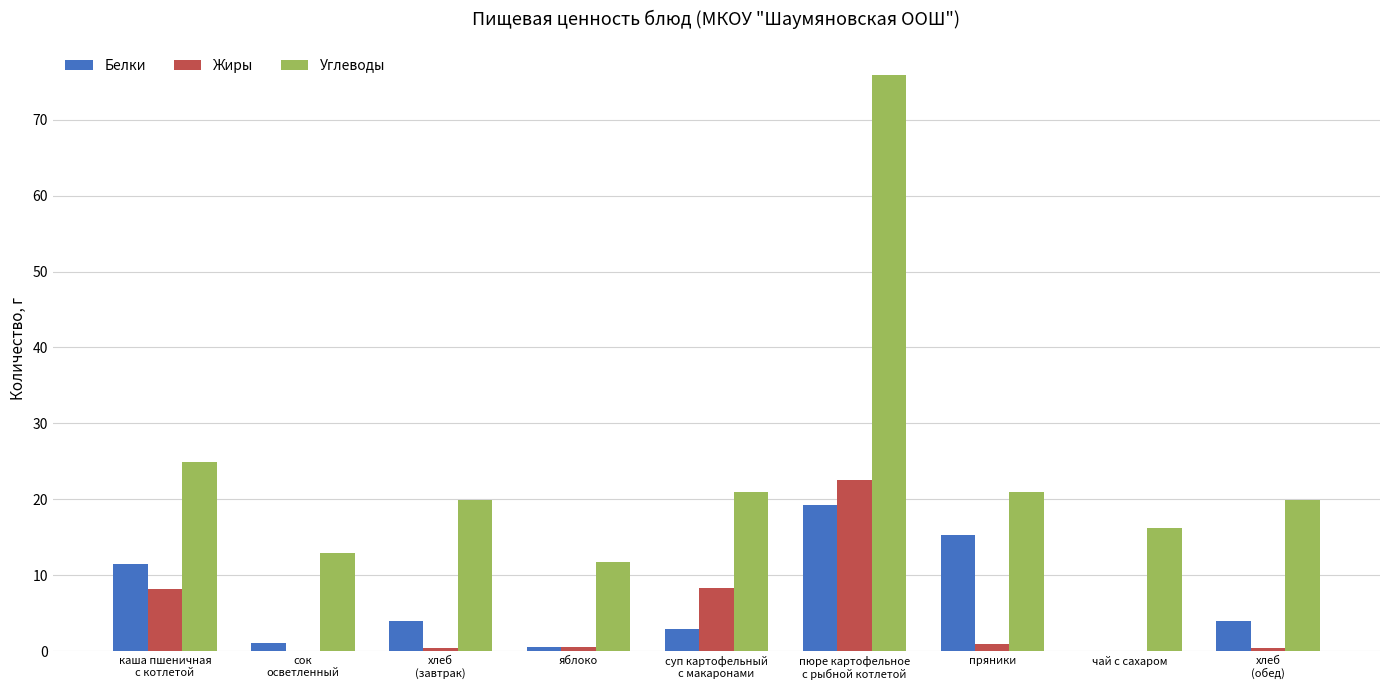

What is the total value across all series at чай с сахаром?

16.2